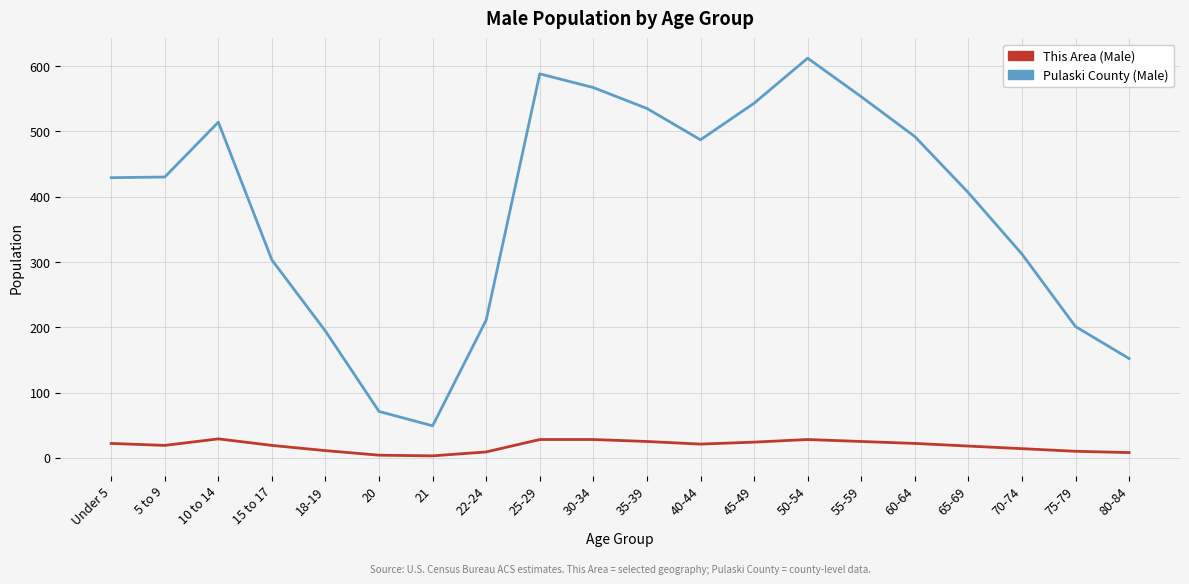

Count the number of data series in this chart.

2